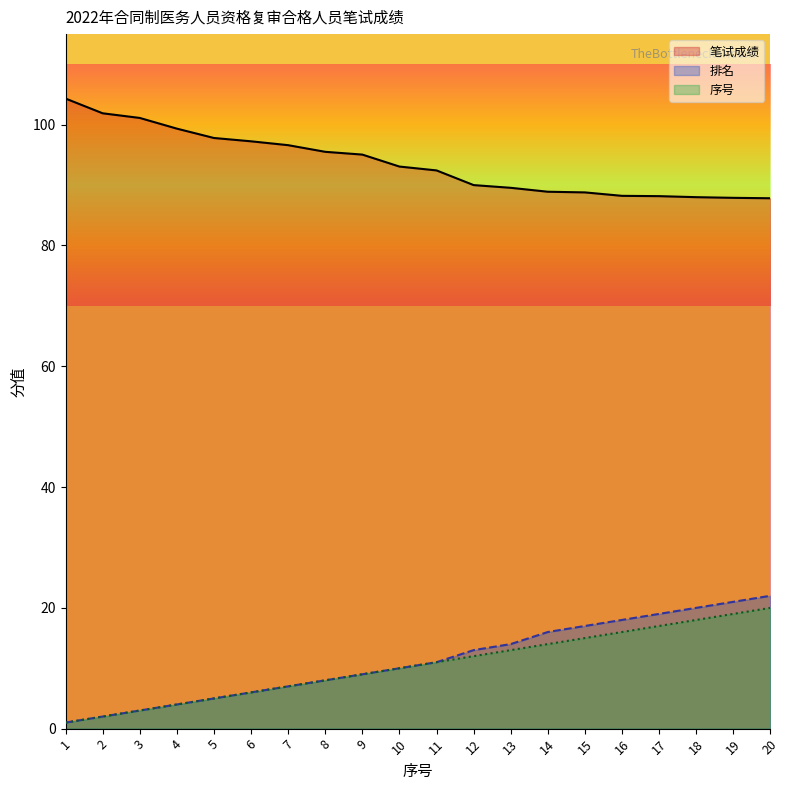

Is the value of 笔试成绩 at 4 greater than the value of 排名 at 11?

Yes